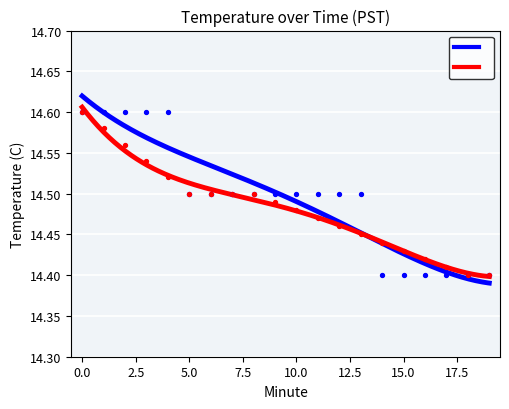

Is the value of Temperature (C) at 8 greater than the value of Smoothed Temperature at 18?

Yes